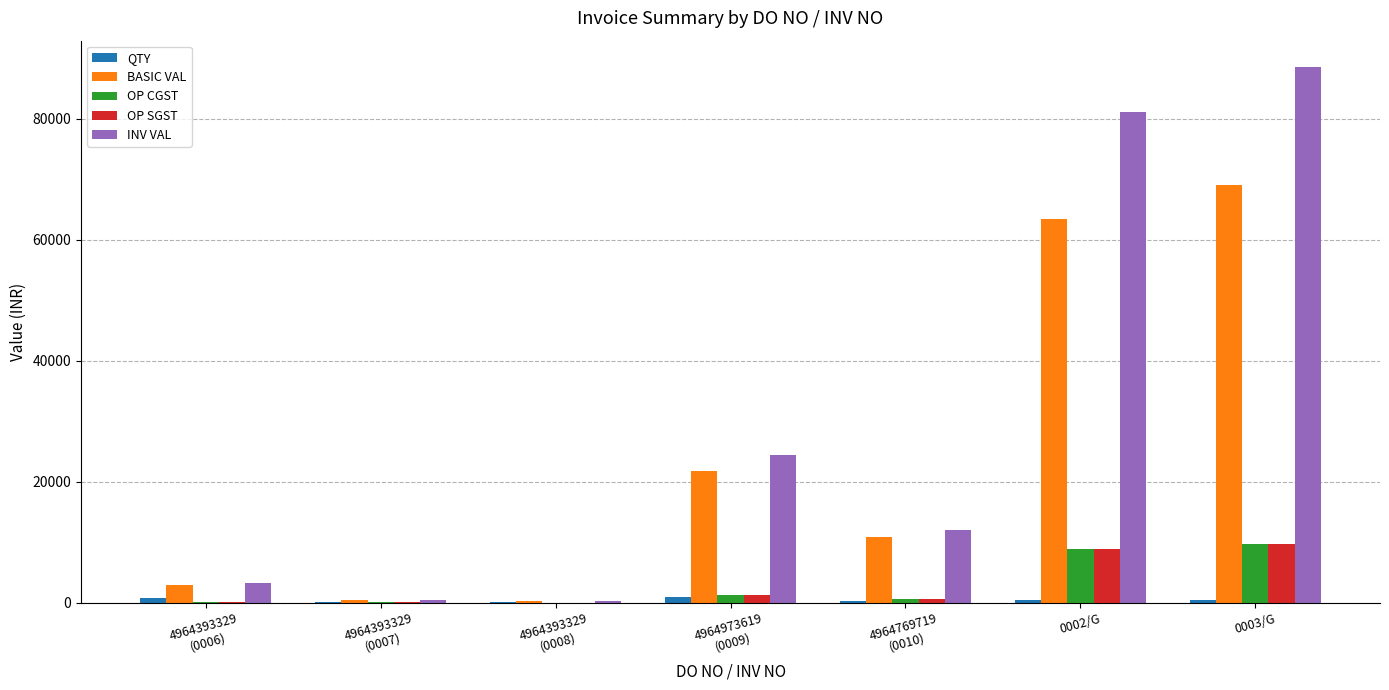

True or false: INV VAL has a value of 319.9 at 4964393329
(0008).

True